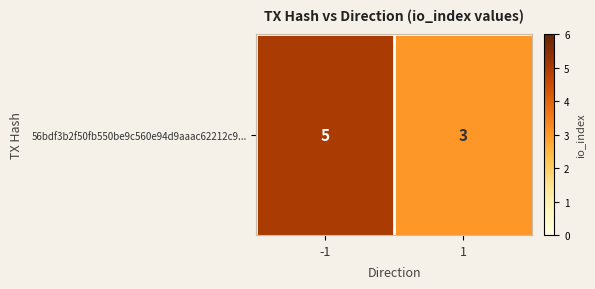

Reading left to right, list all the values displayed in this chart.

-1=5	1=3